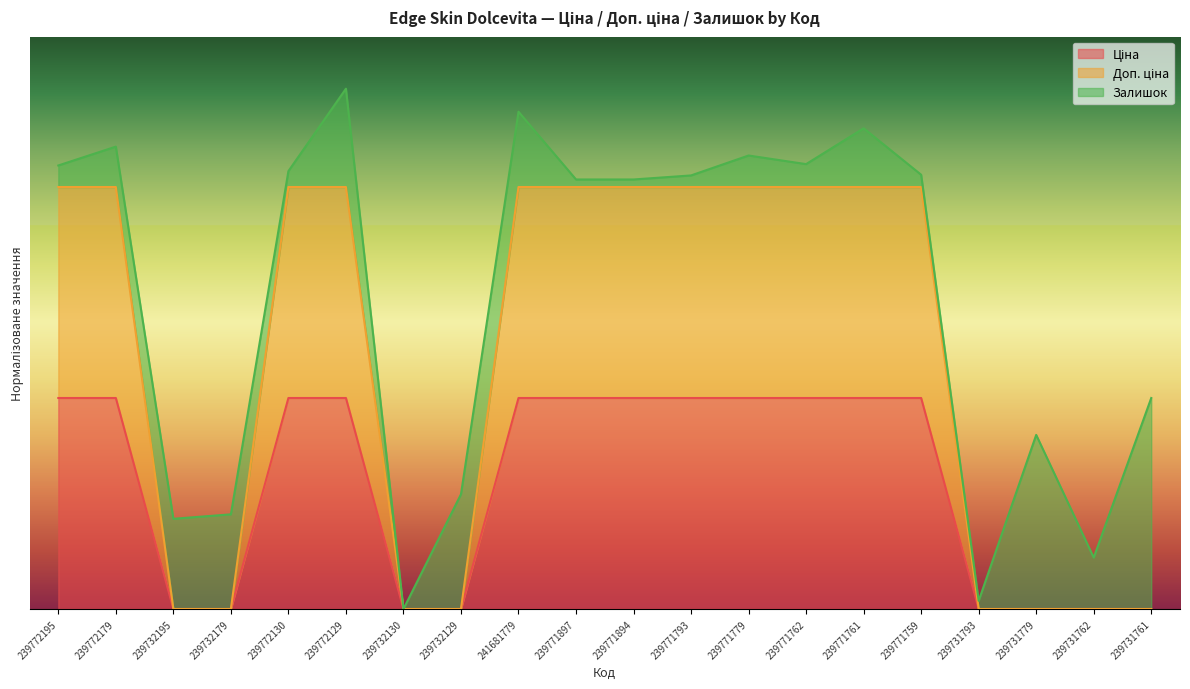

Rank the categories by Доп. ціна value from lowest to highest.

239732195, 239732179, 239732130, 239732129, 239731793, 239731779, 239731762, 239731761, 239772195, 239772179, 239772130, 239772129, 241681779, 239771897, 239771894, 239771793, 239771779, 239771762, 239771761, 239771759